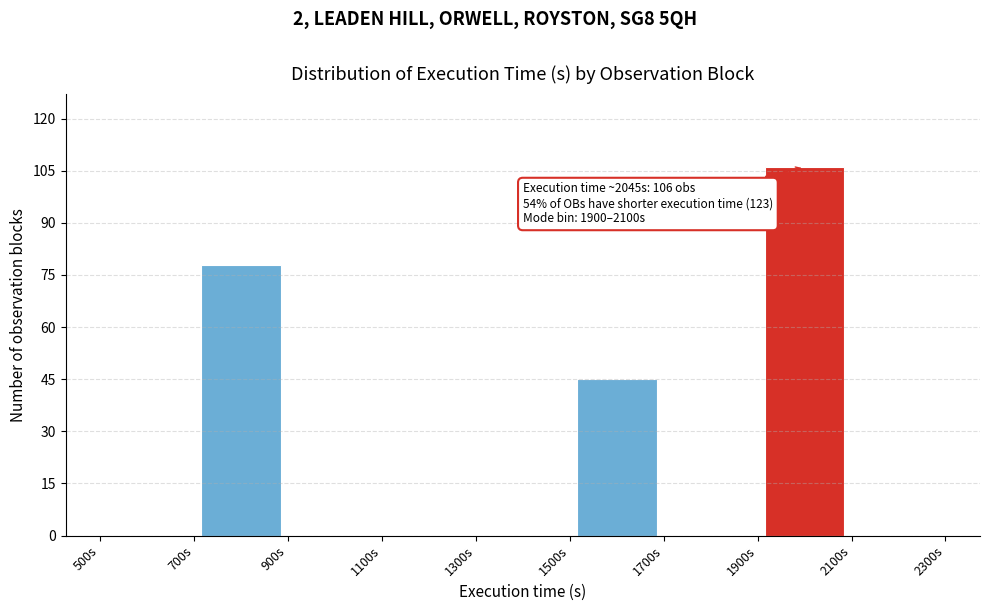

Over which range of the x-axis is the bar tallest?

1900 to 2100